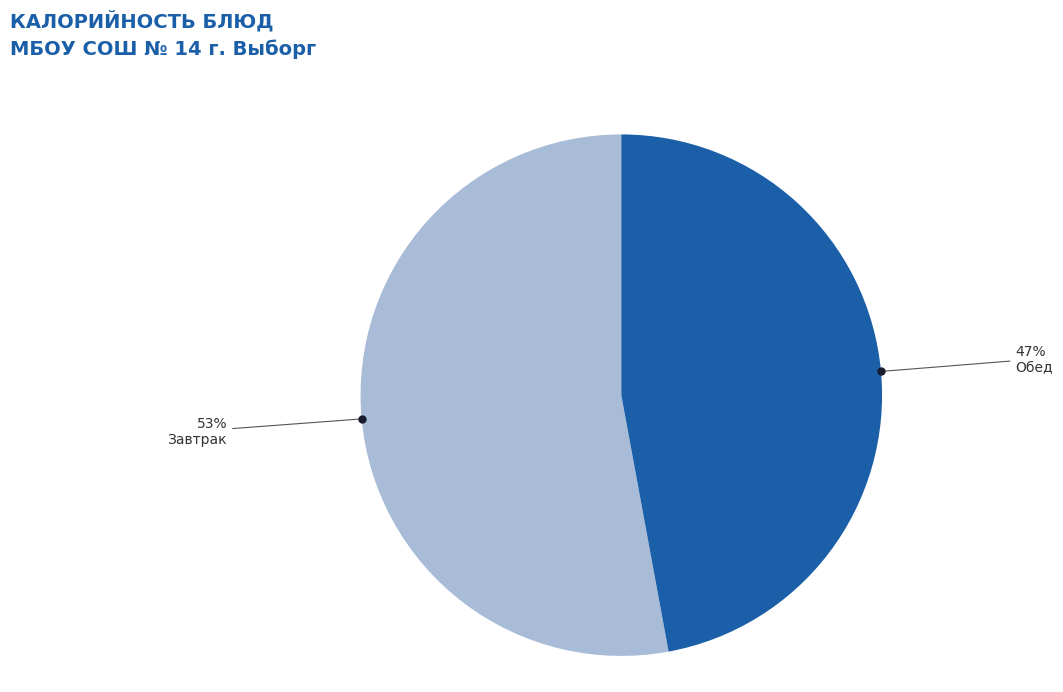

To the nearest percent, what is the average slice percentage?

50%